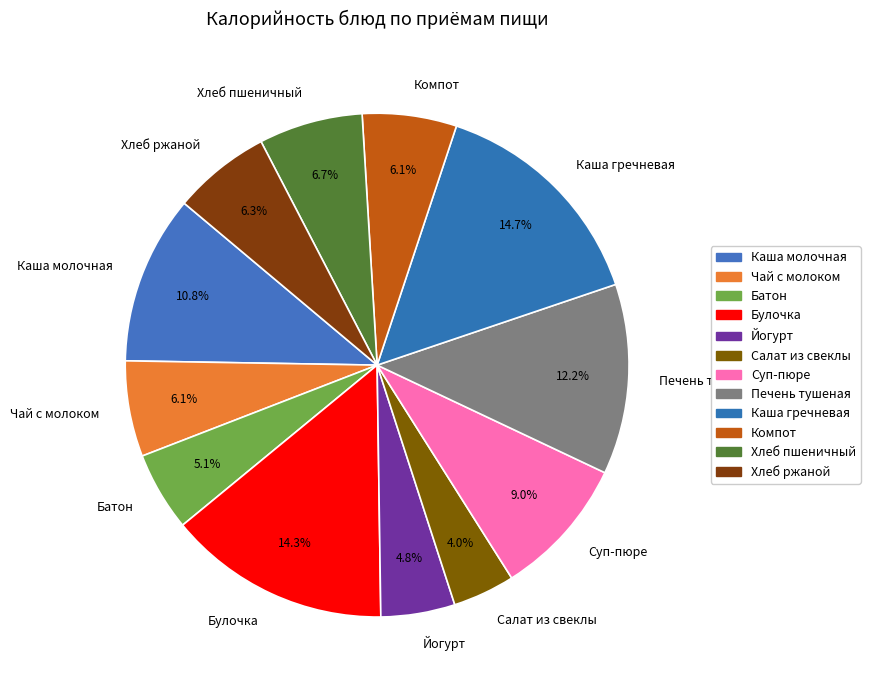

Approximately how many times larger is the value at Батон compared to Йогурт?

1.1